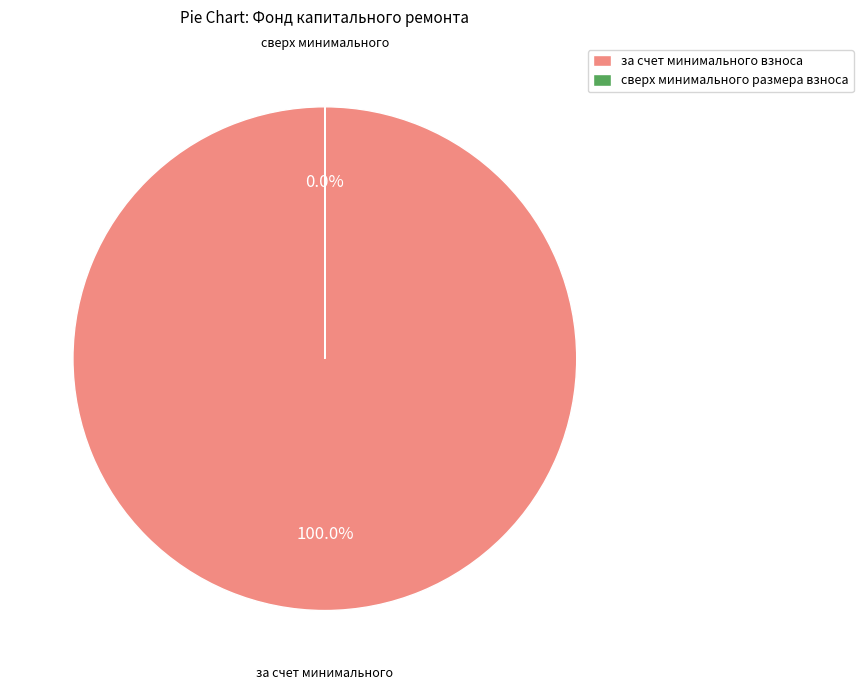

To the nearest percent, what portion does за счет минимального взноса represent?

100%